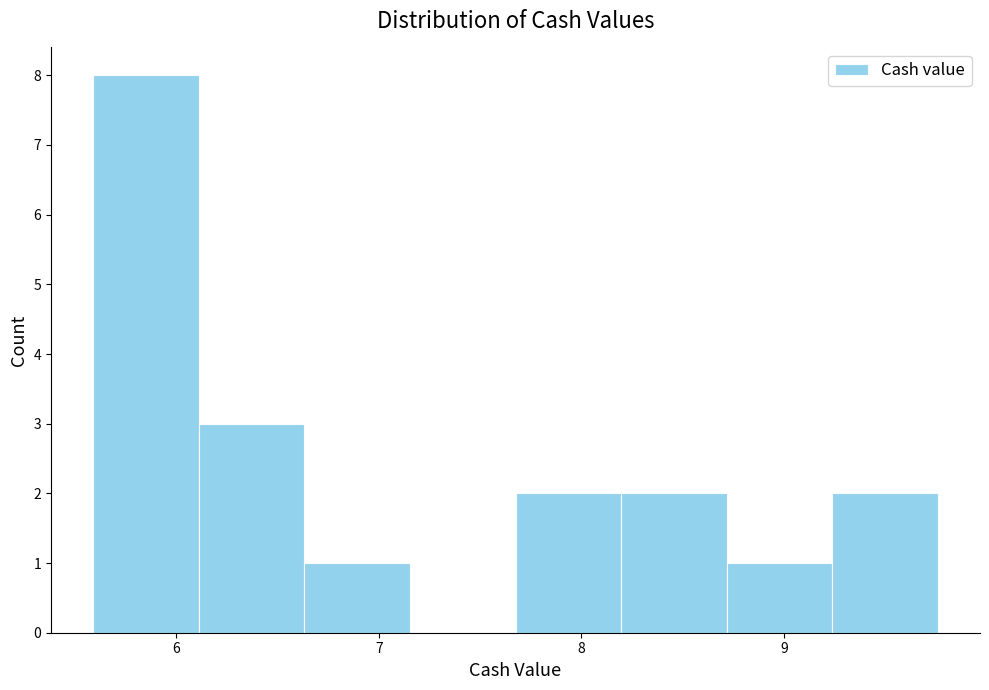

Reading left to right, transcribe this chart: for each bar, give the range it covers on the x-axis and its height. Neither the bar edges nor the heights are printed on the chart, so give them approximately, as read against the axes.

5.6 to 6.1: 8
6.1 to 6.6: 3
6.6 to 7.2: 1
7.2 to 7.7: 0
7.7 to 8.2: 2
8.2 to 8.7: 2
8.7 to 9.2: 1
9.2 to 9.8: 2